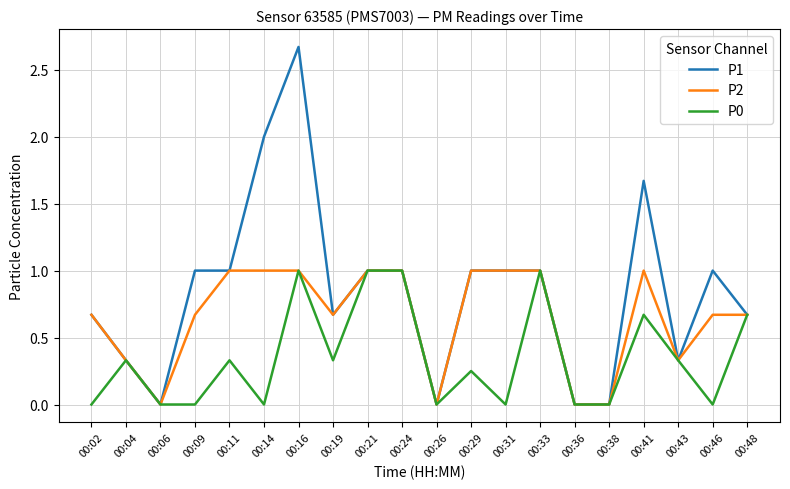

List the series in order of their overall mean, highest first.

P1, P2, P0